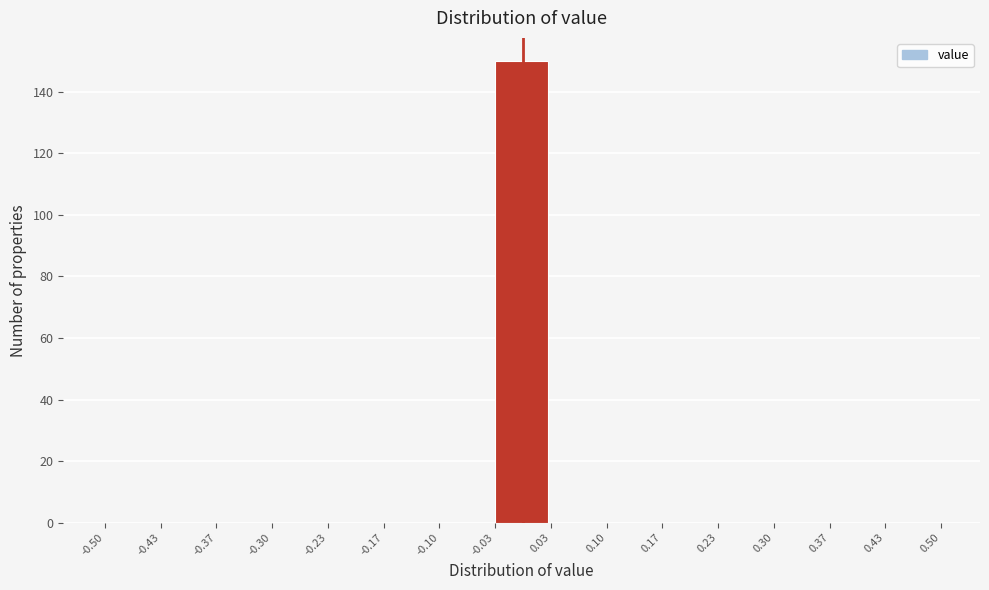

Reading left to right, transcribe this chart: for each bar, give the range it covers on the x-axis and its height. The values are not printed on the chart, so give them approximately, as read against the axis.

-0.50 to -0.43: 0
-0.43 to -0.37: 0
-0.37 to -0.30: 0
-0.30 to -0.23: 0
-0.23 to -0.17: 0
-0.17 to -0.10: 0
-0.10 to -0.03: 0
-0.03 to 0.03: 150
0.03 to 0.10: 0
0.10 to 0.17: 0
0.17 to 0.23: 0
0.23 to 0.30: 0
0.30 to 0.37: 0
0.37 to 0.43: 0
0.43 to 0.50: 0